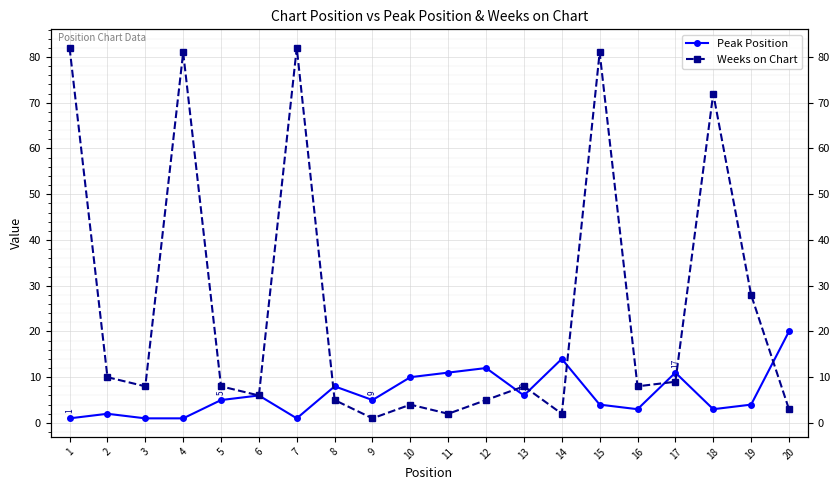

The Weeks on Chart series shows 6 at 6. True or false?

True